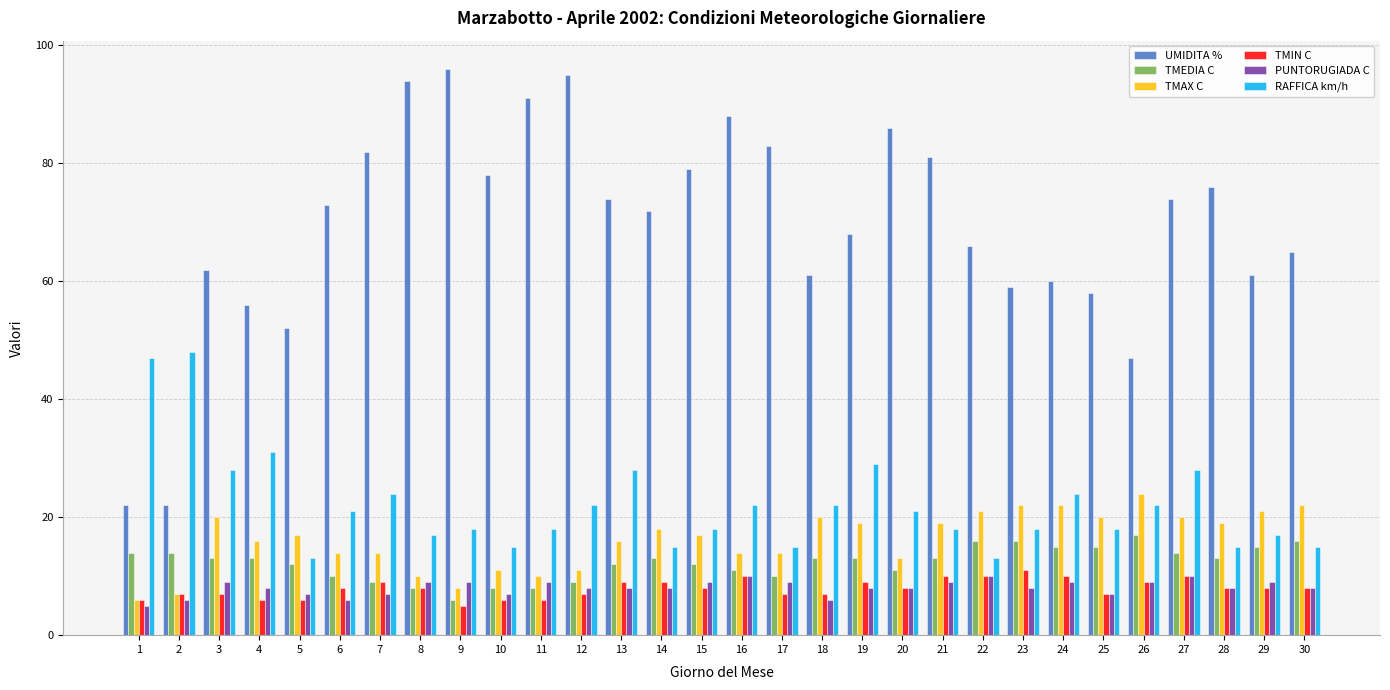

At which label does TMAX C first exceed 17?

3